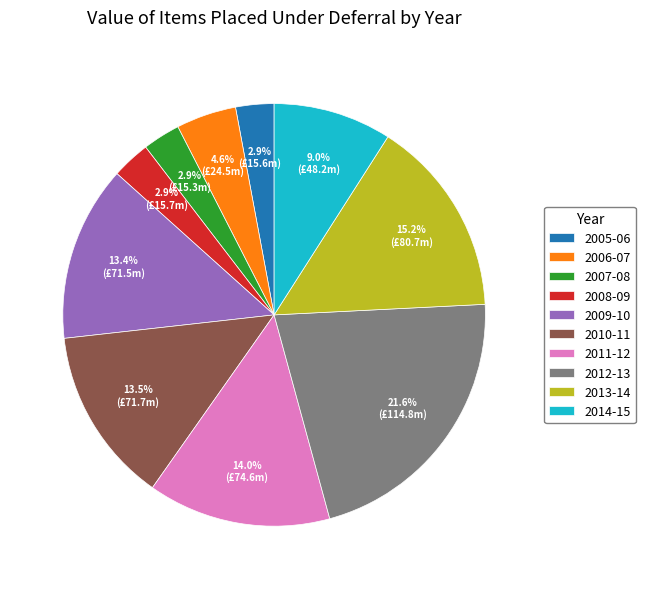

To the nearest percent, what percentage of the pie is 2013-14?

15%